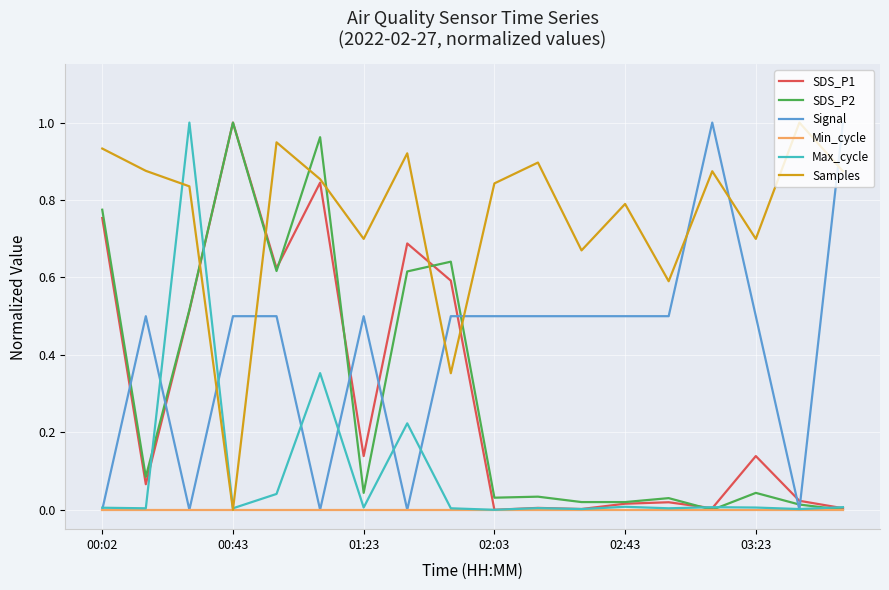

How many times do Signal and Samples cross each other?

7